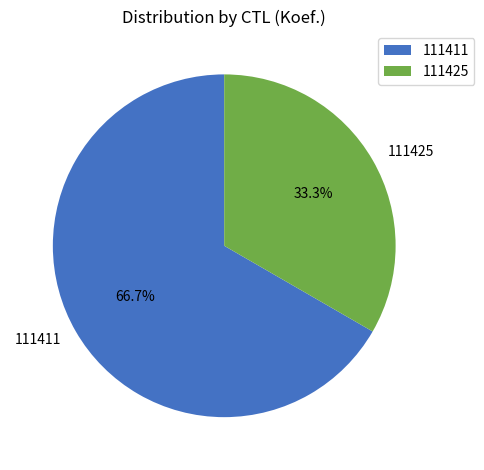

Which slice represents more than half of the pie?

111411